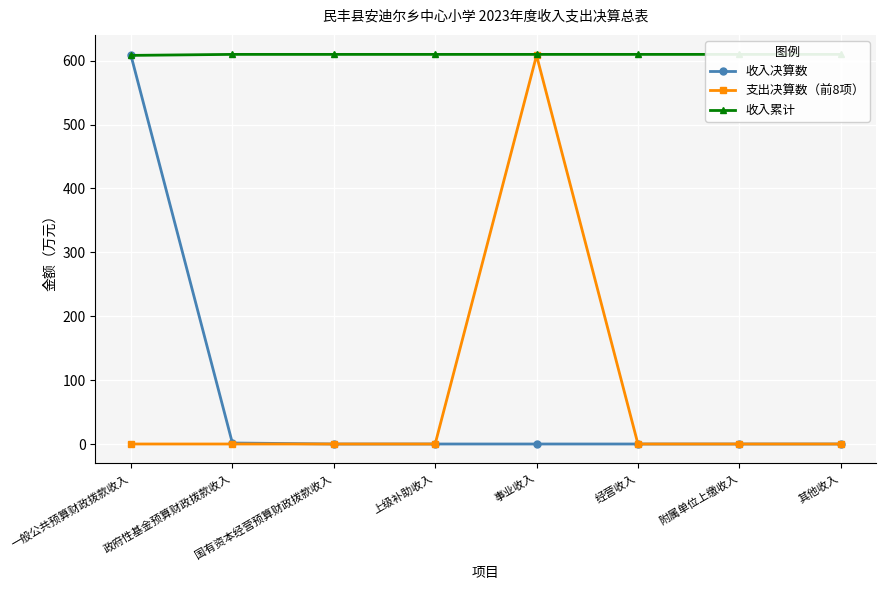

What is the total value across all series at 一般公共预算财政拨款收入?

1216.7